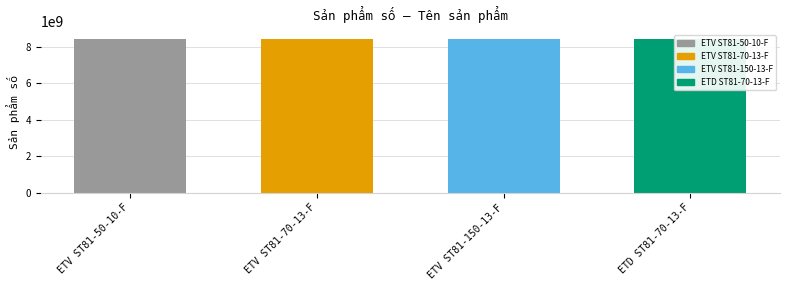

At which category does the chart reach its peak across all series?

ETD ST81-70-13-F